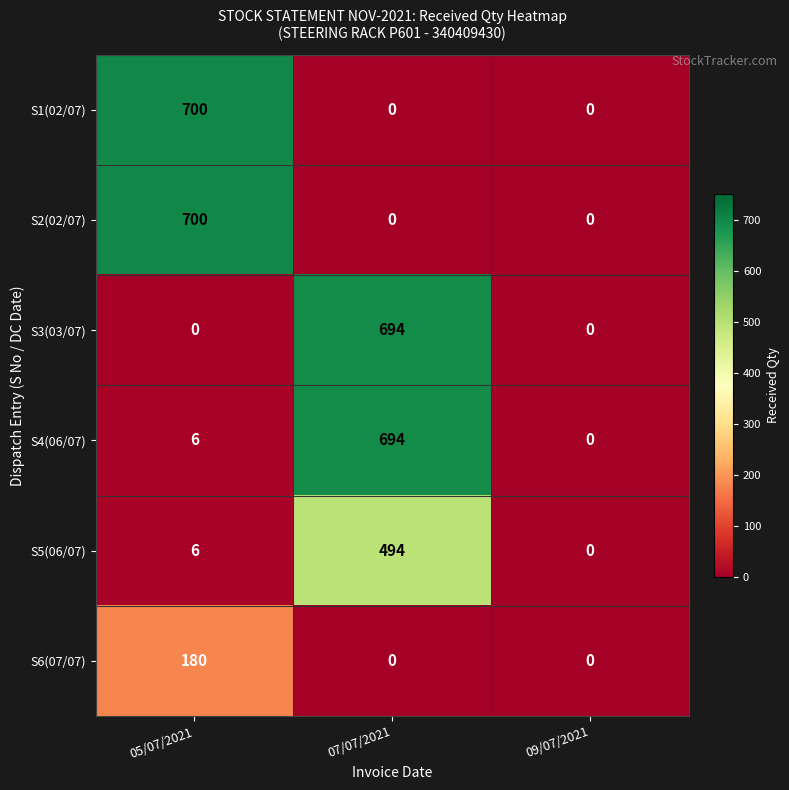

What is the average value of the S6(07/07) series?

60